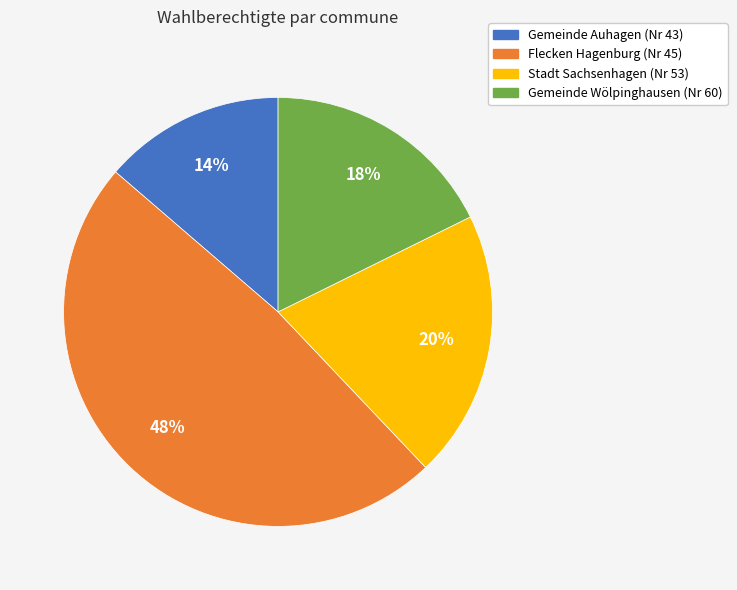

To the nearest percent, what is the average slice percentage?

25%